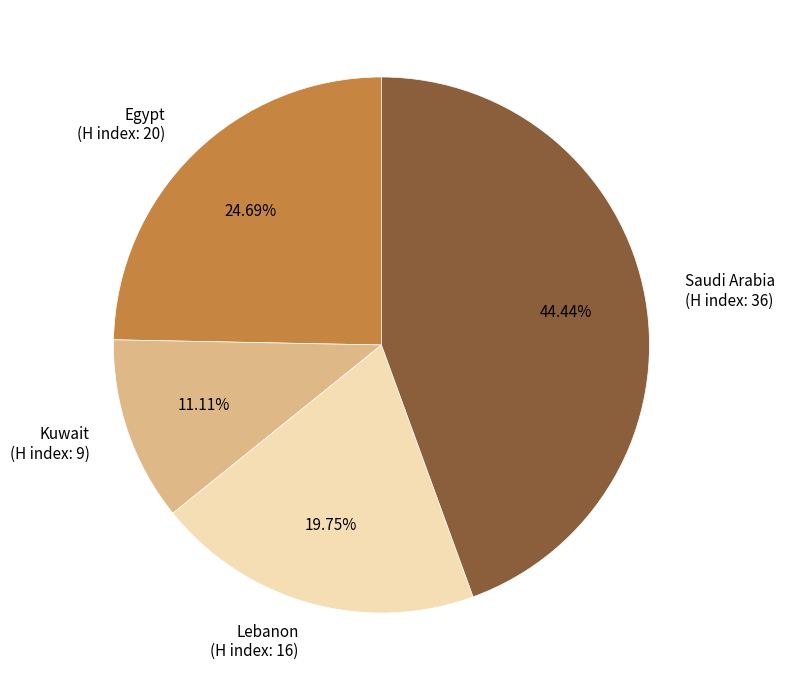

What percentage do Saudi Arabia and Kuwait together represent?

55.6%